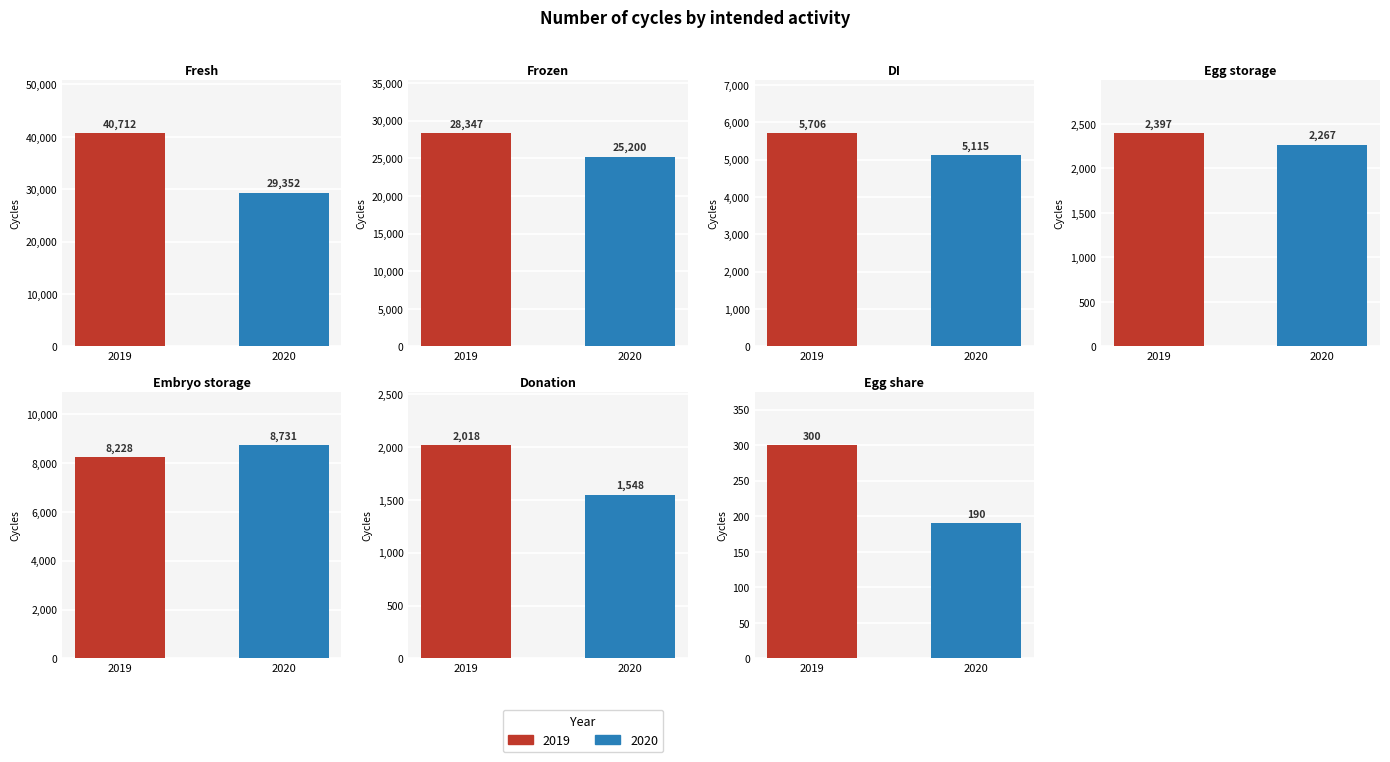

Rank the categories by 2020 value from highest to lowest.

Fresh, Frozen, Embryo storage, DI, Egg storage, Donation, Egg share